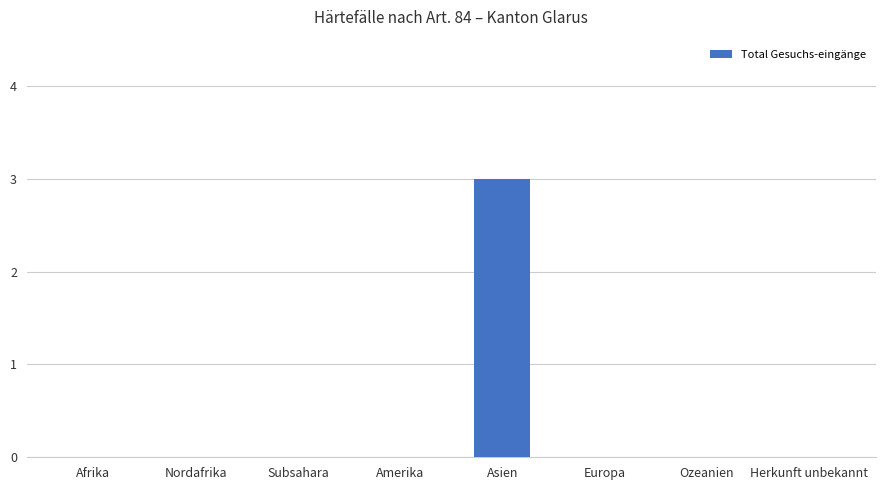

What is the sum of the values at Ozeanien and Asien?

3